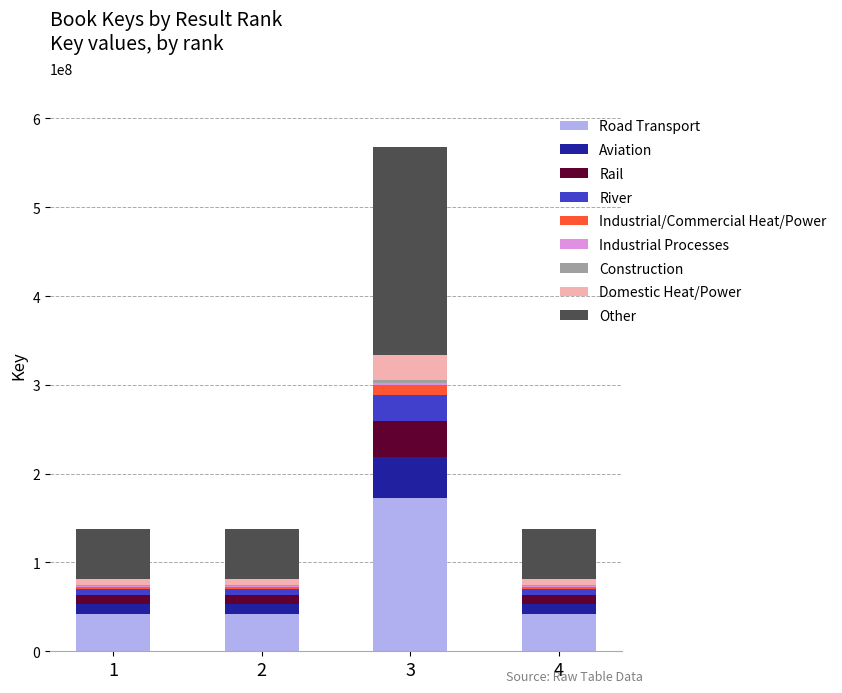

At which category is the sum across all series the highest?

3